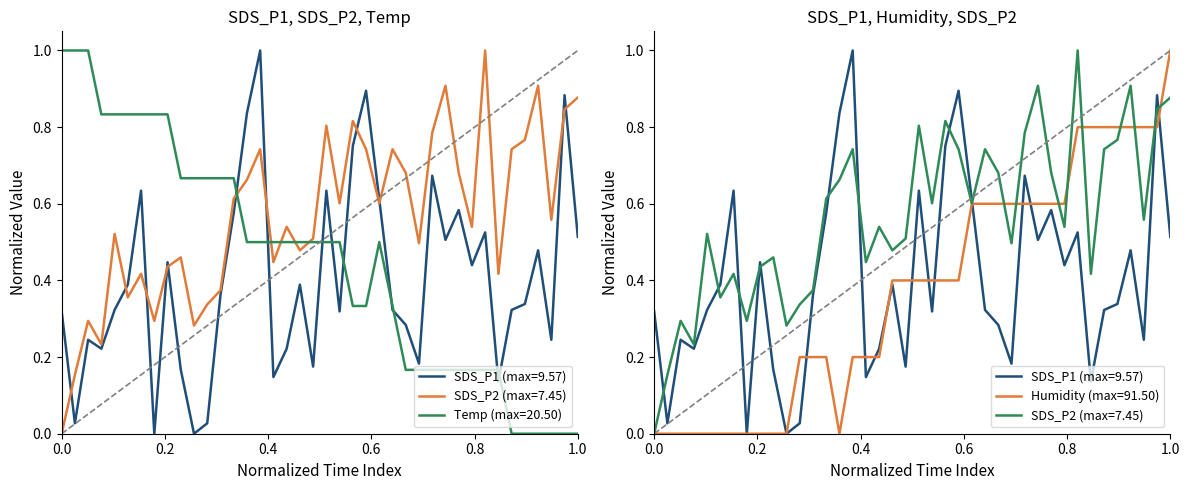

What is the difference between the maximum and minimum values in the Humidity series?

1.0